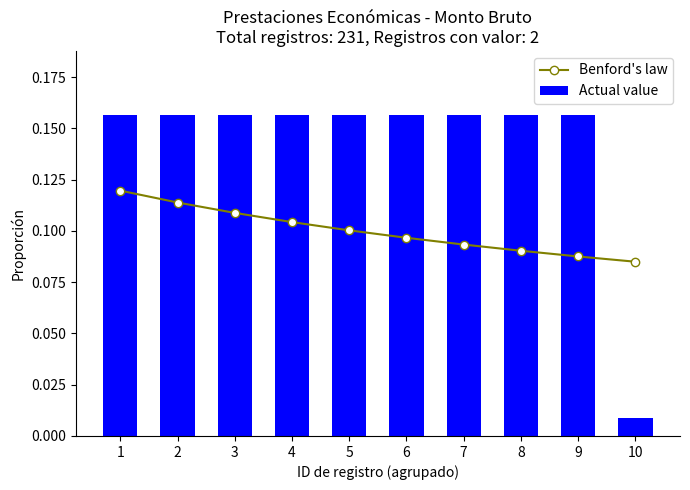

Which category has the lowest value in the Benford's law series?

10